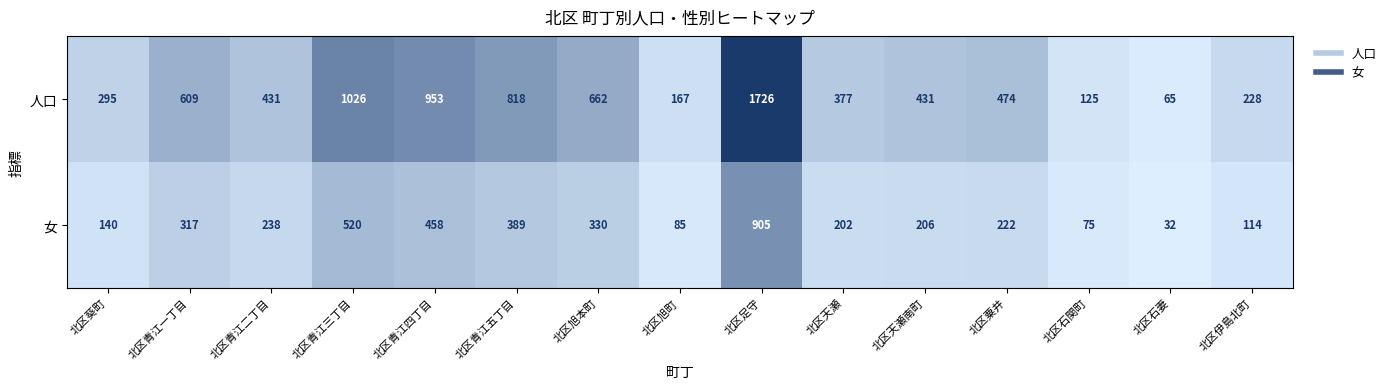

What is the total value across all series at 北区旭本町?

992